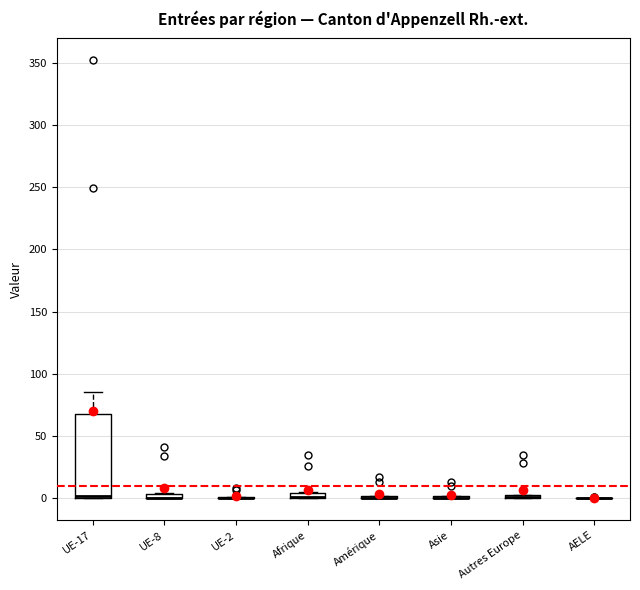

Which box is the tallest, from its lower edge to its upper edge?

UE-17